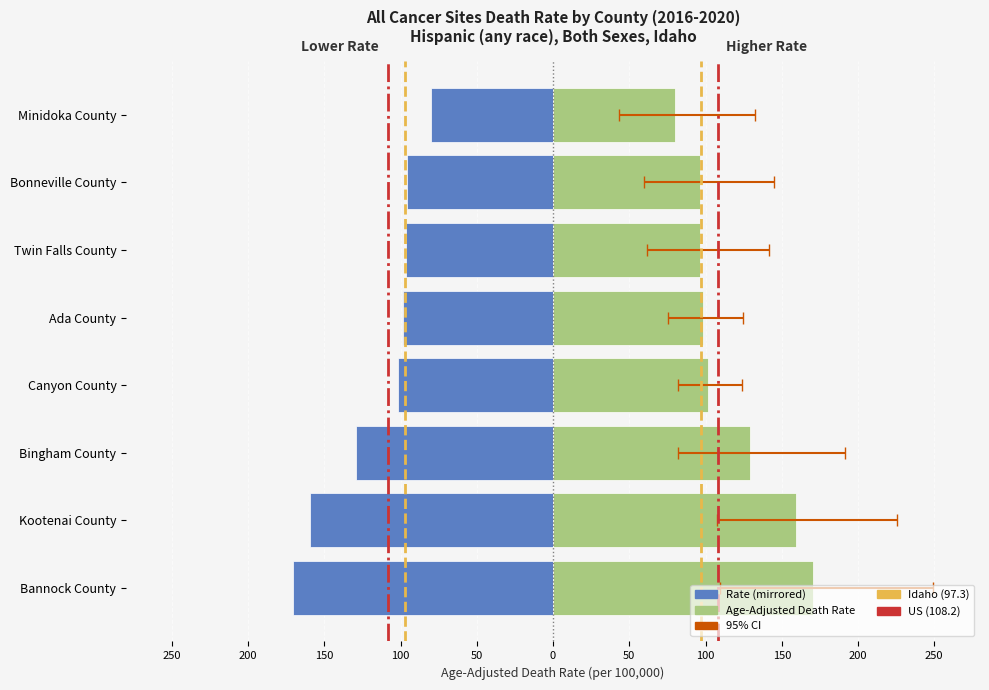

How many series are shown in this chart?

3